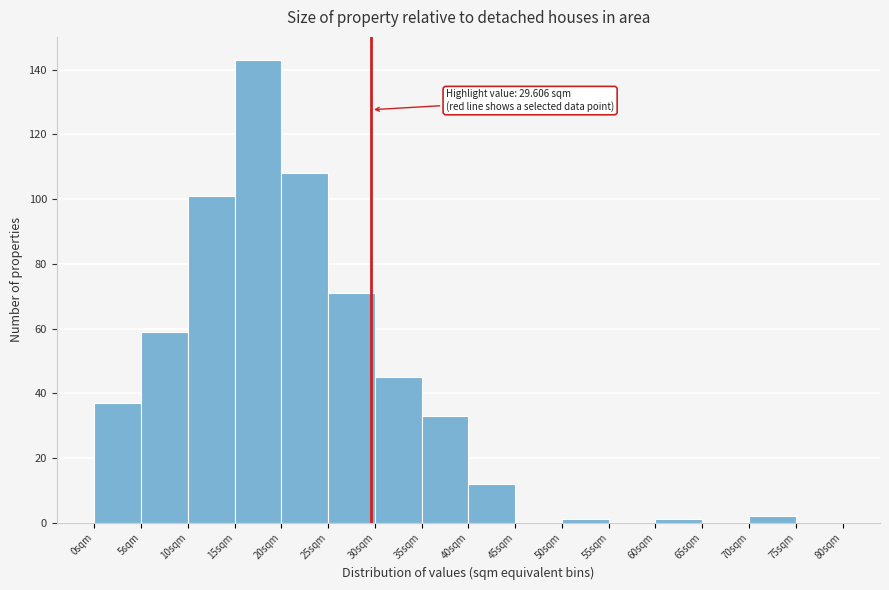

Which range on the x-axis has the tallest bar?

15 to 20